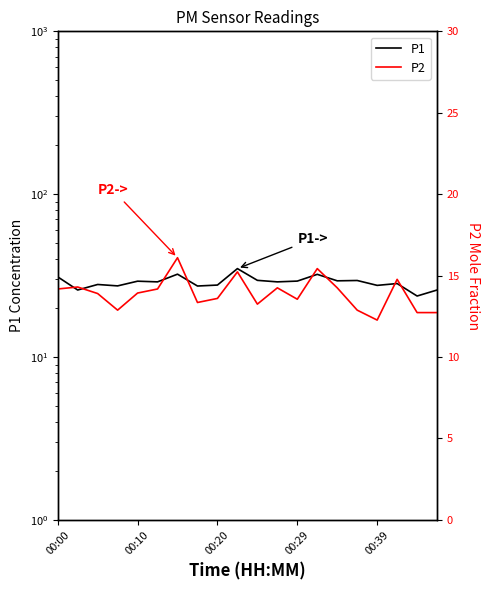

Which series has the largest total across all categories?

P1